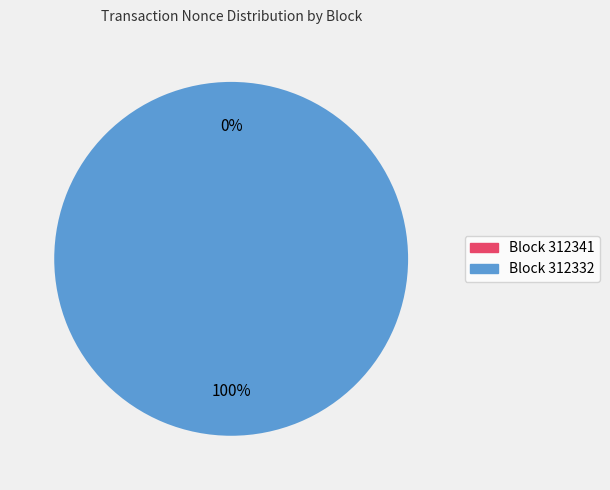

Count the number of slices in the pie.

2